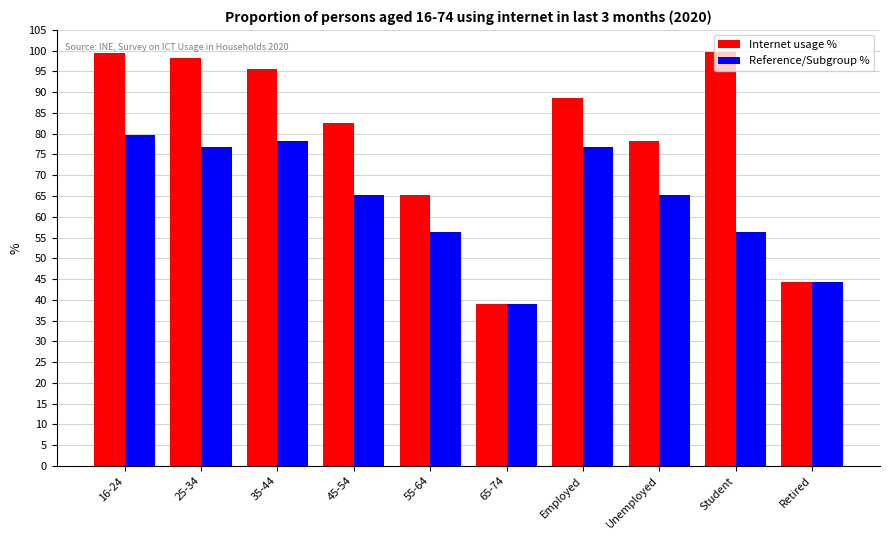

What is the total value across all series at 45-54?

148.0